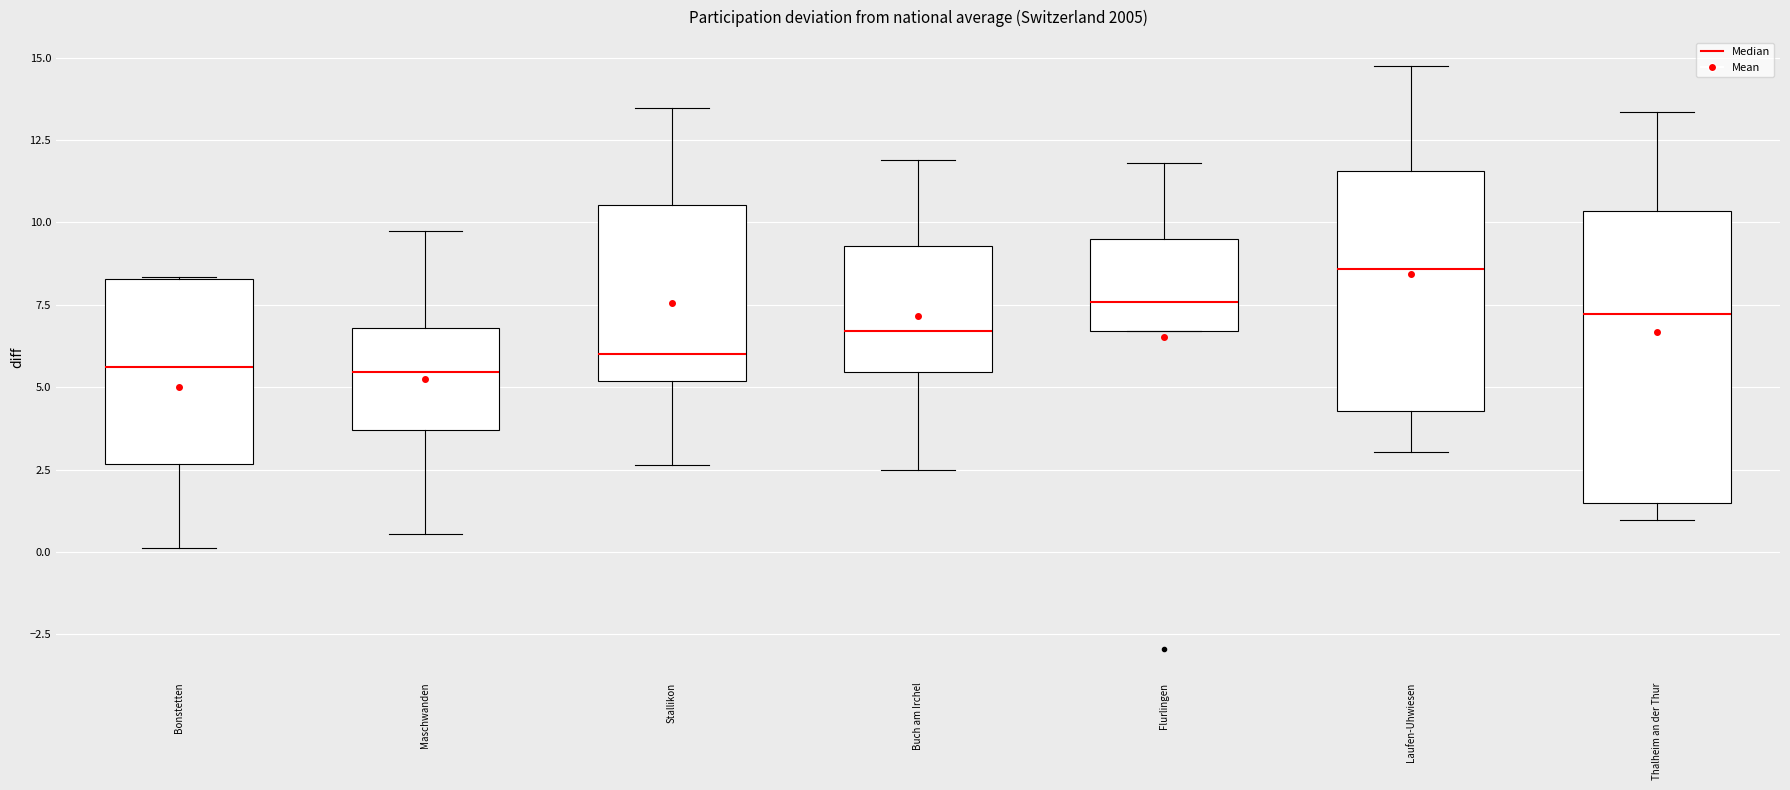

Reading left to right, transcribe this box plot: for each box, give where its median line is, the range the box spans, and where its two whiskers end, as read against the y-axis. The values are not printed on the chart, so give them approximately, as read against the axis.

Bonstetten: median 5.5, box 2.5 to 8.5, whiskers 0.0 to 8.5
Maschwanden: median 5.5, box 3.5 to 7.0, whiskers 0.5 to 9.5
Stallikon: median 6.0, box 5.0 to 10.5, whiskers 2.5 to 13.5
Buch am Irchel: median 6.5, box 5.5 to 9.5, whiskers 2.5 to 12.0
Flurlingen: median 7.5, box 6.5 to 9.5, whiskers 6.5 to 12.0
Laufen-Uhwiesen: median 8.5, box 4.5 to 11.5, whiskers 3.0 to 14.5
Thalheim an der Thur: median 7.0, box 1.5 to 10.5, whiskers 1.0 to 13.5